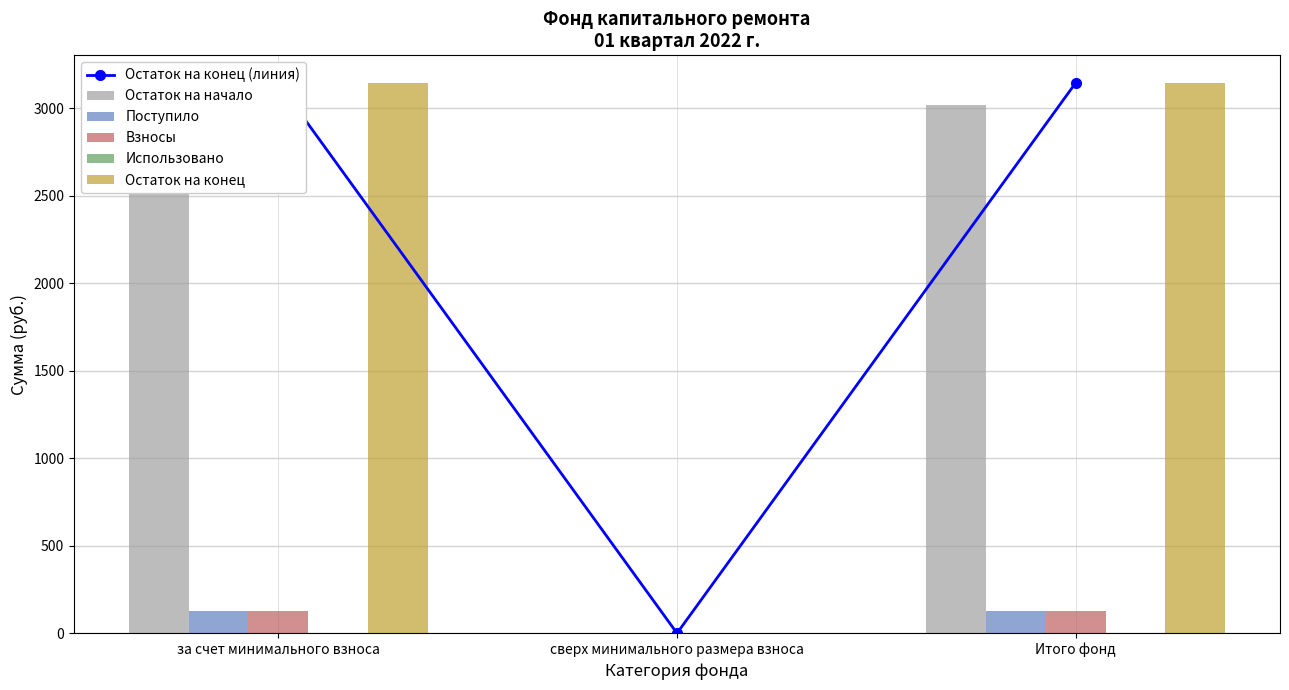

How many data points in Поступило are above 125?

2